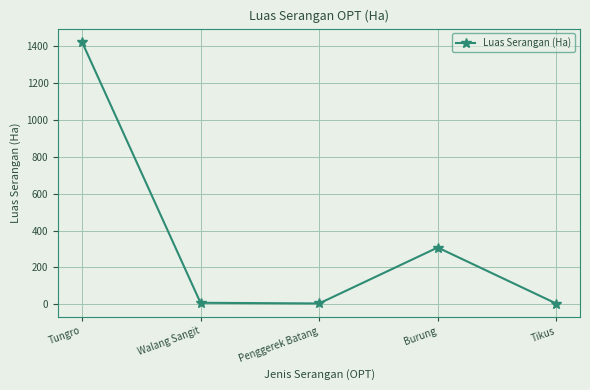

At which category does the data reach its first local peak?

Burung